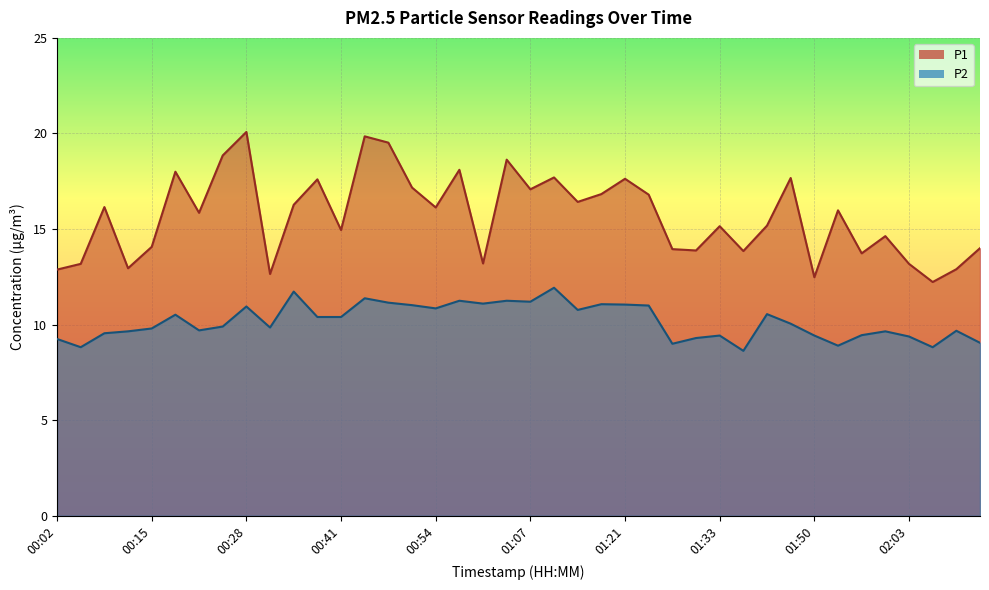

Count the number of data series in this chart.

2